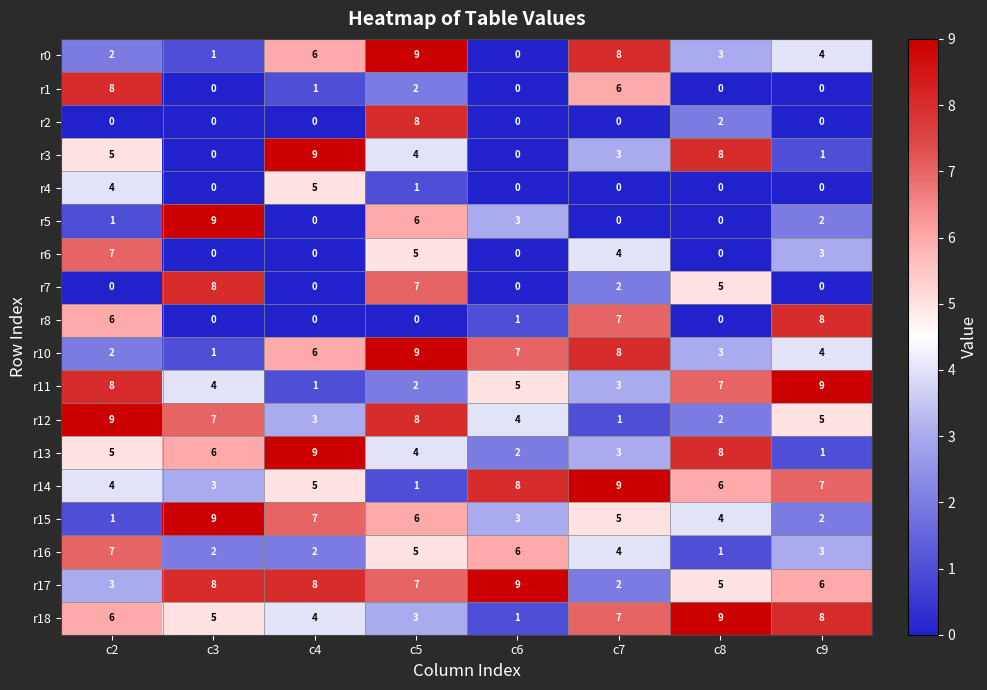

What is the spread (max minus min) of values at c7?

9